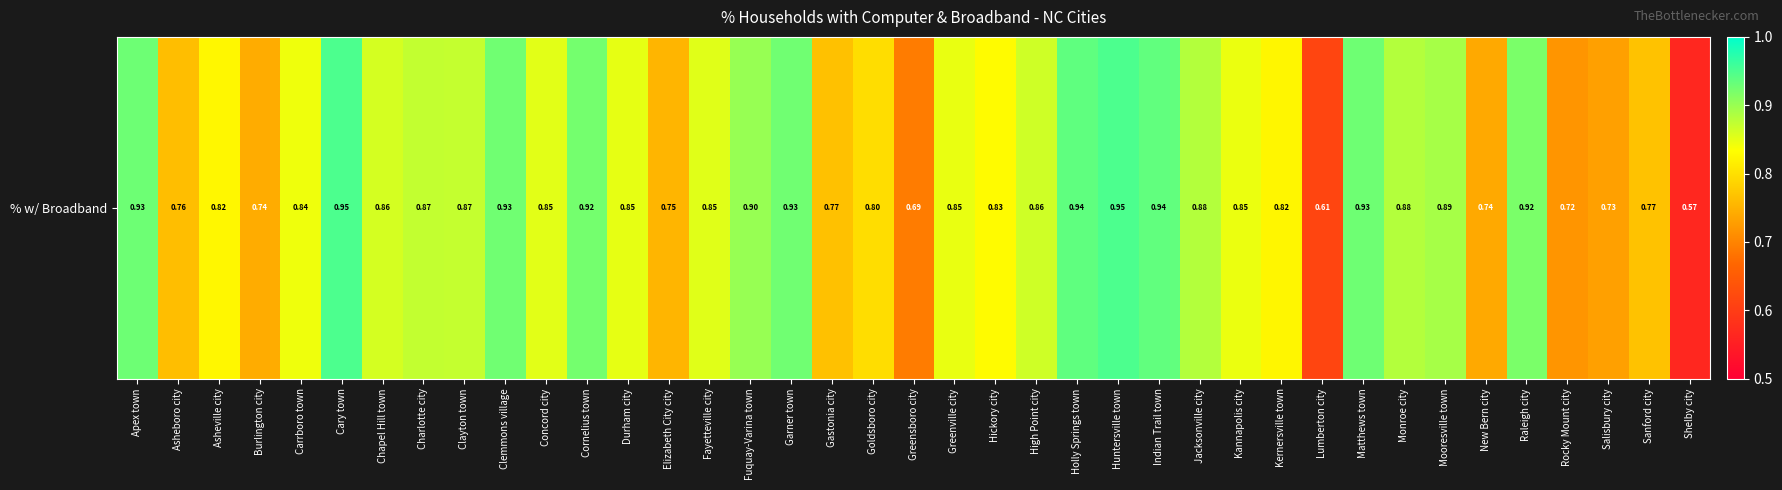

Reading left to right, extract all data points from this chart.

Apex town=0.9	Asheboro city=0.8	Asheville city=0.8	Burlington city=0.7	Carrboro town=0.8	Cary town=1.0	Chapel Hill town=0.9	Charlotte city=0.9	Clayton town=0.9	Clemmons village=0.9	Concord city=0.9	Cornelius town=0.9	Durham city=0.8	Elizabeth City city=0.8	Fayetteville city=0.9	Fuquay-Varina town=0.9	Garner town=0.9	Gastonia city=0.8	Goldsboro city=0.8	Greensboro city=0.7	Greenville city=0.8	Hickory city=0.8	High Point city=0.9	Holly Springs town=0.9	Huntersville town=0.9	Indian Trail town=0.9	Jacksonville city=0.9	Kannapolis city=0.8	Kernersville town=0.8	Lumberton city=0.6	Matthews town=0.9	Monroe city=0.9	Mooresville town=0.9	New Bern city=0.7	Raleigh city=0.9	Rocky Mount city=0.7	Salisbury city=0.7	Sanford city=0.8	Shelby city=0.6